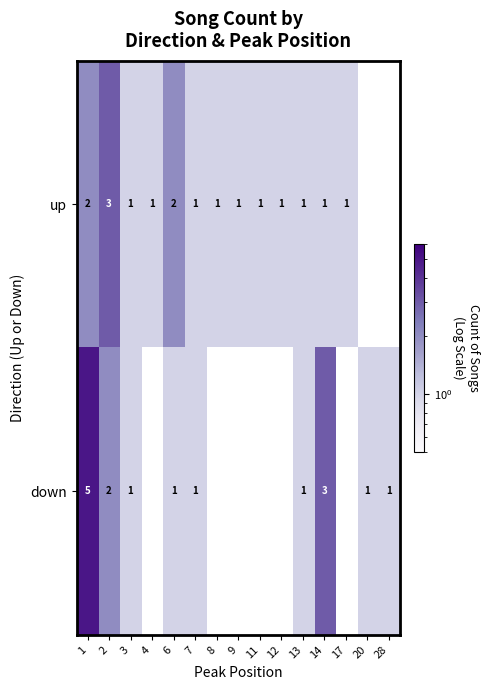

The value of down at 3 is 1. True or false?

True